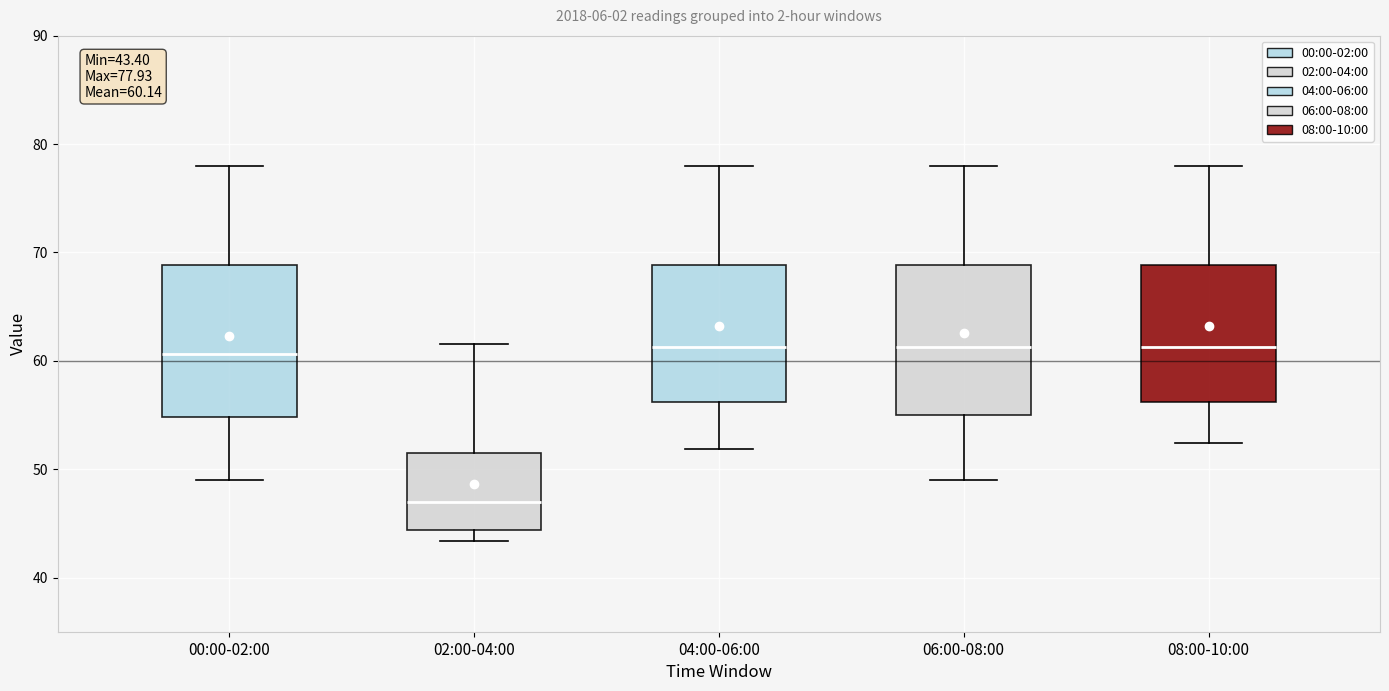

Which box has the lowest median line?

02:00-04:00